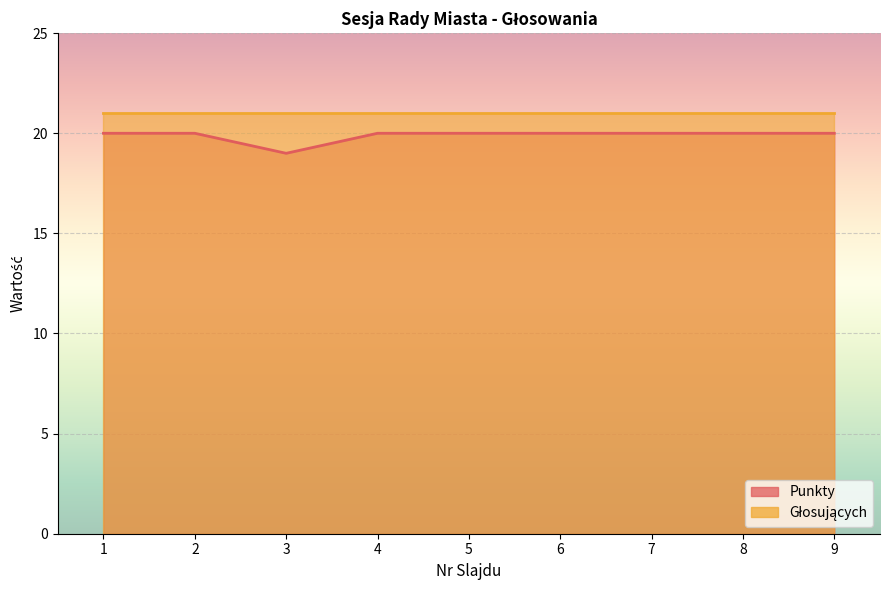

Which has a higher value, 4 or 9?

4